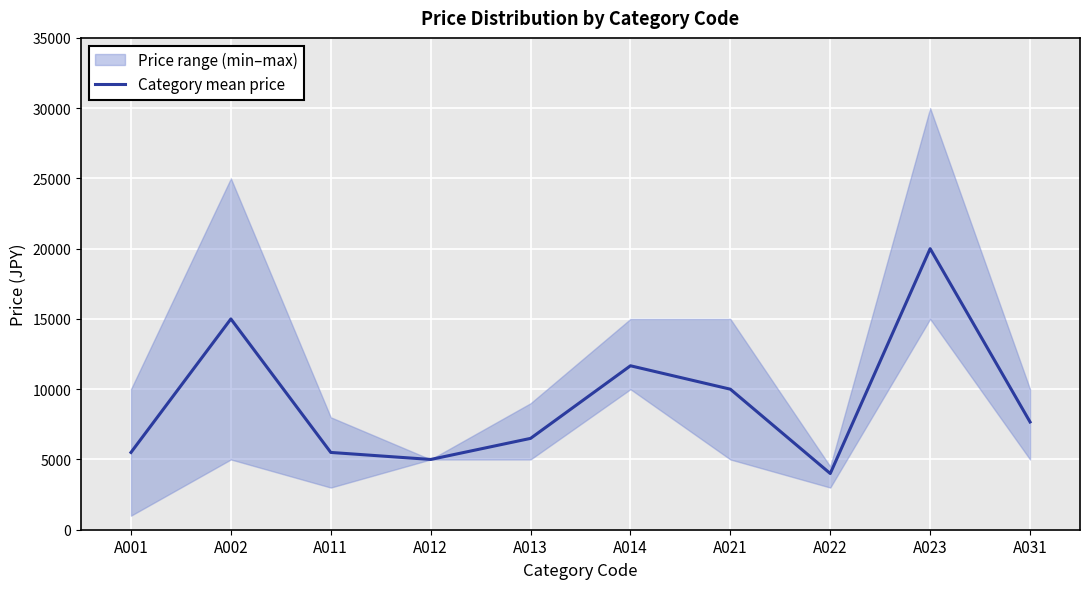

Which has a higher value, A012 or A001?

A001